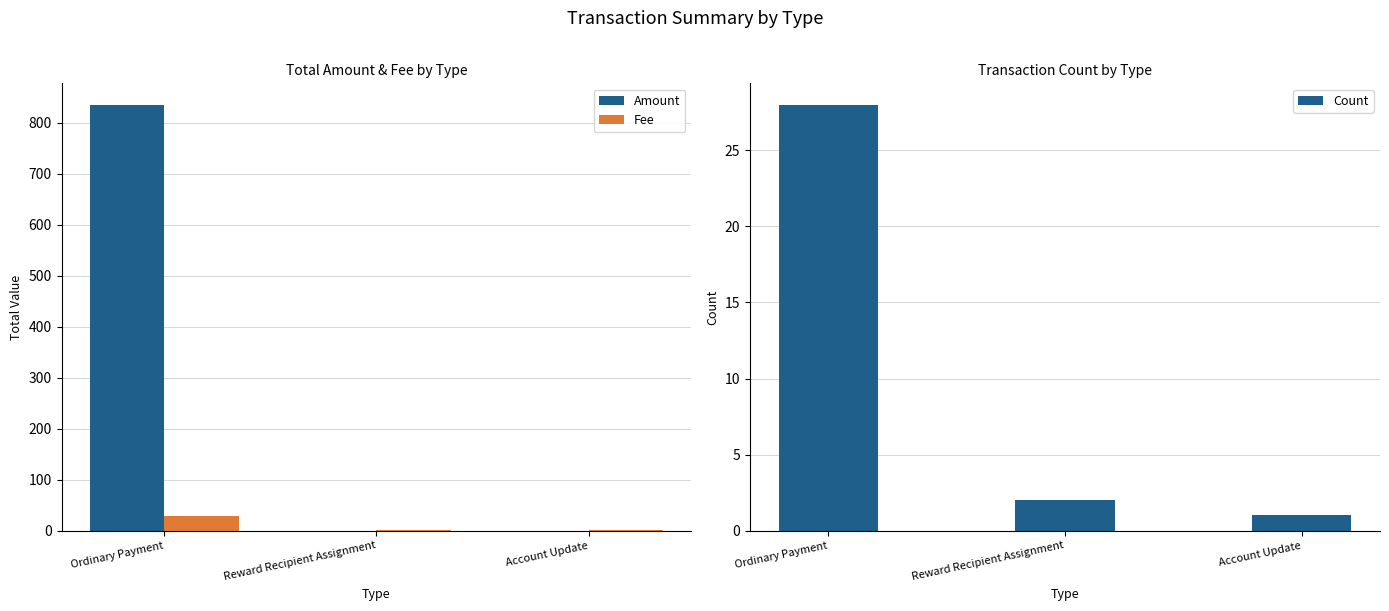

What are all the series names shown in the legend?

Amount, Fee, Count